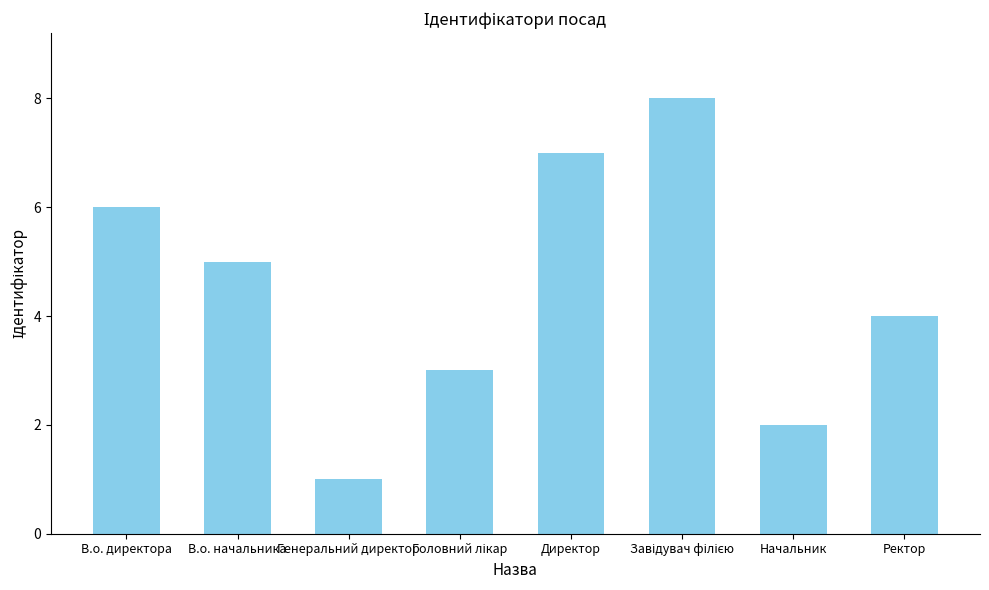

Reading right to left, what are all the values shown in this chart?

4	2	8	7	3	1	5	6